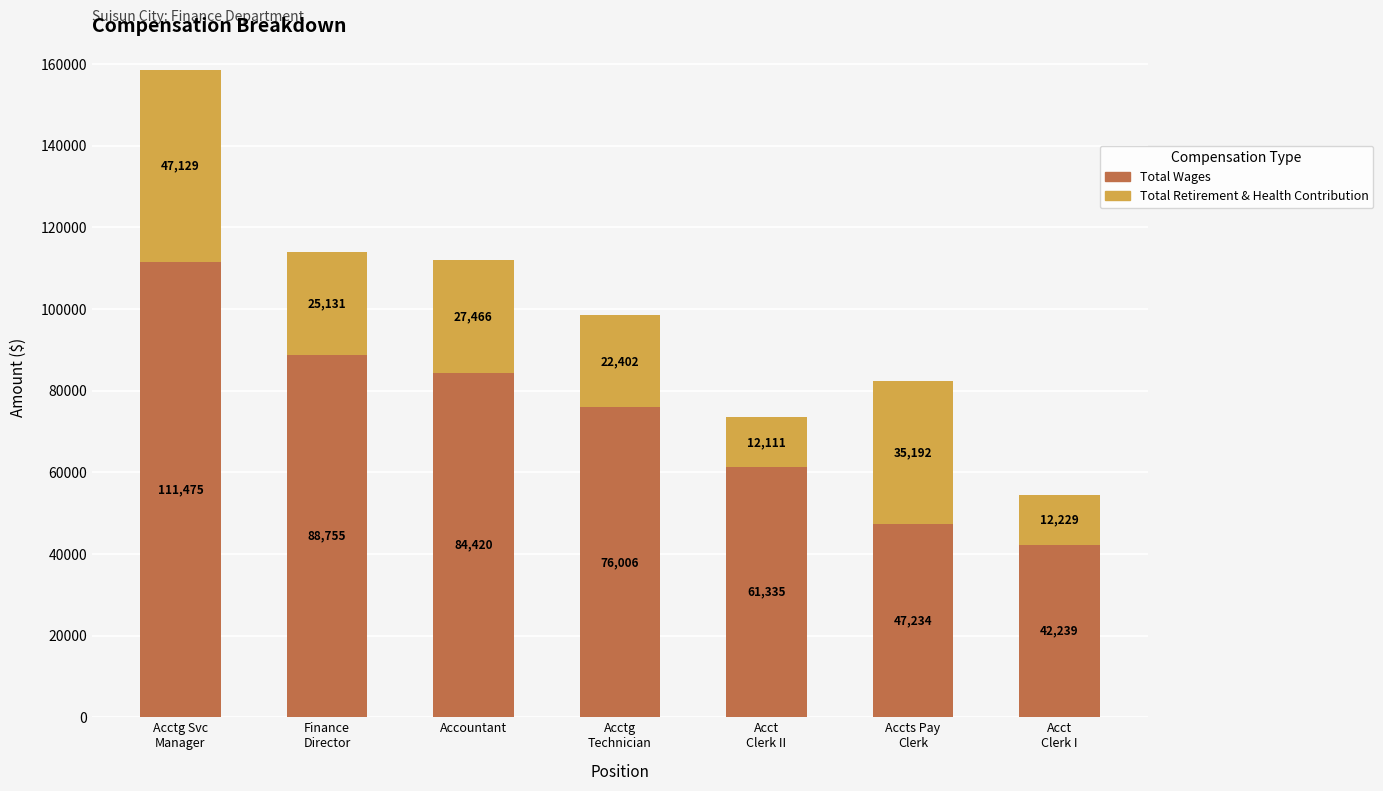

What is the highest value of the Total Wages series?

111475